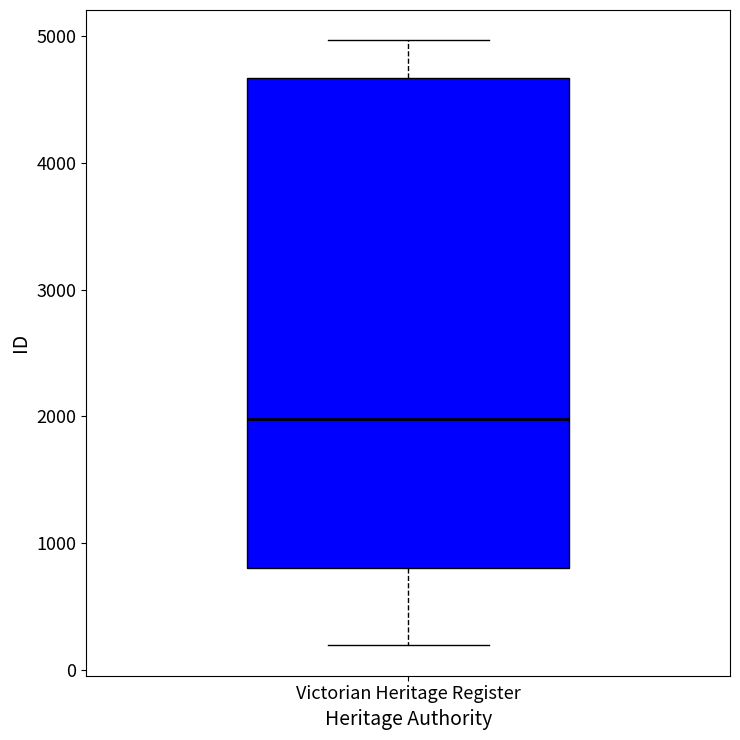

Where does the lower whisker of the box for Victorian Heritage Register end on the y-axis? The values are not printed on the chart, so give them approximately, as read against the axis.

200